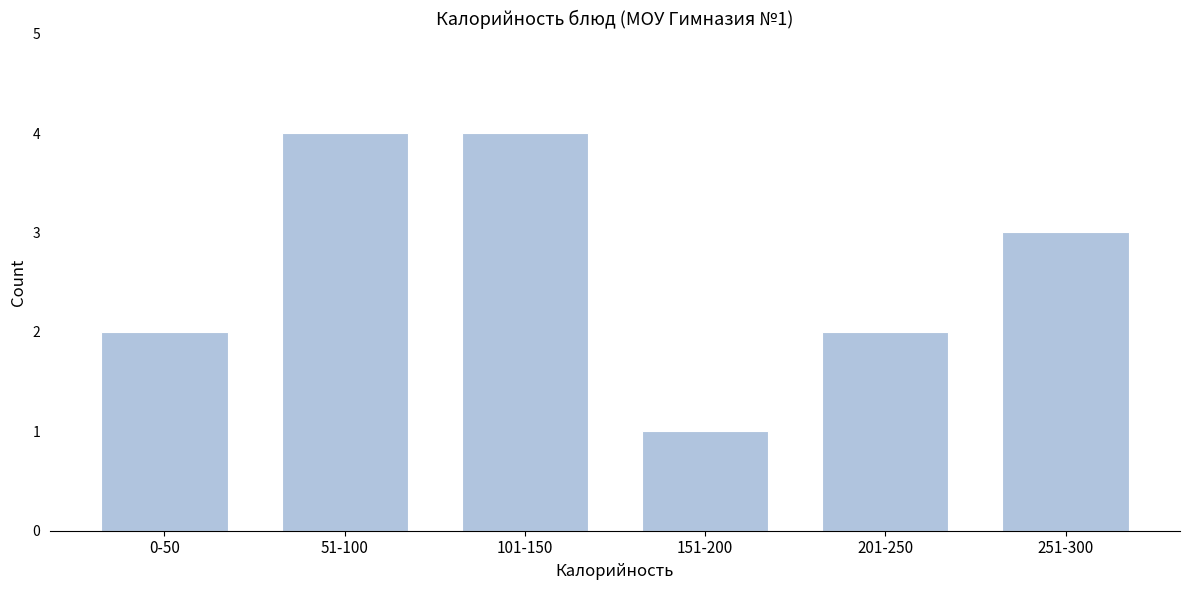

Reading left to right, transcribe all the data shown in this chart.

0-50=2	51-100=4	101-150=4	151-200=1	201-250=2	251-300=3